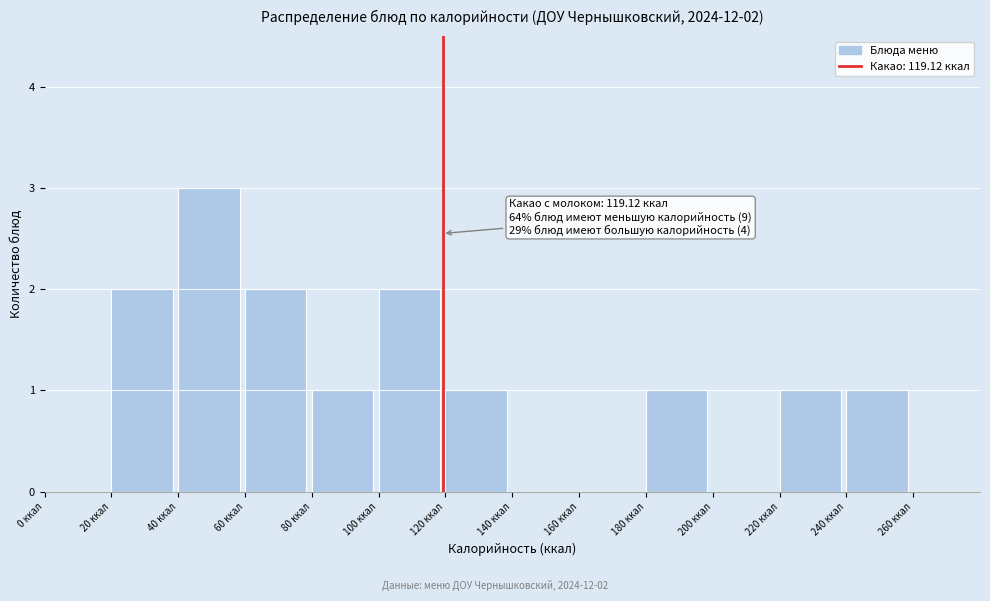

Which range on the x-axis has the tallest bar?

40 to 60